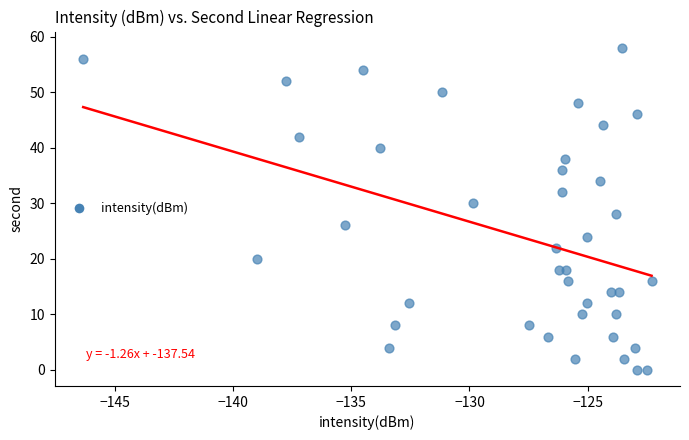

What is the range of Y values (max minus min)?

58